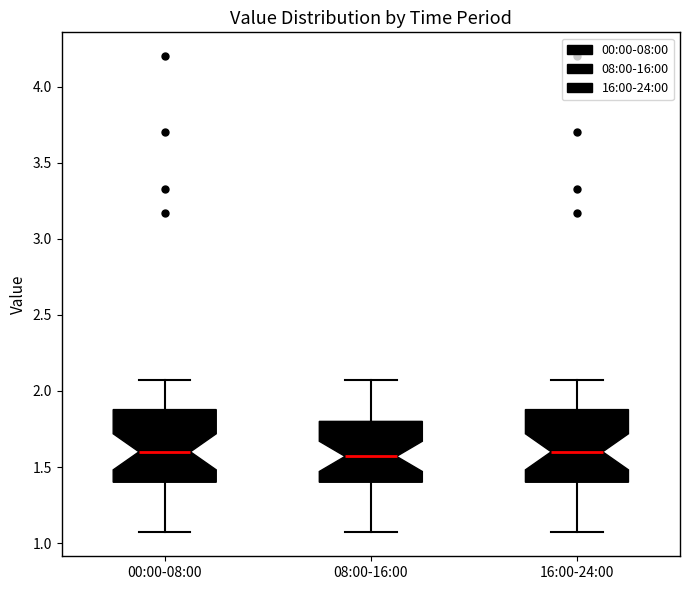

Where does the median line of the box for 08:00-16:00 sit on the y-axis? The values are not printed on the chart, so give them approximately, as read against the axis.

1.55